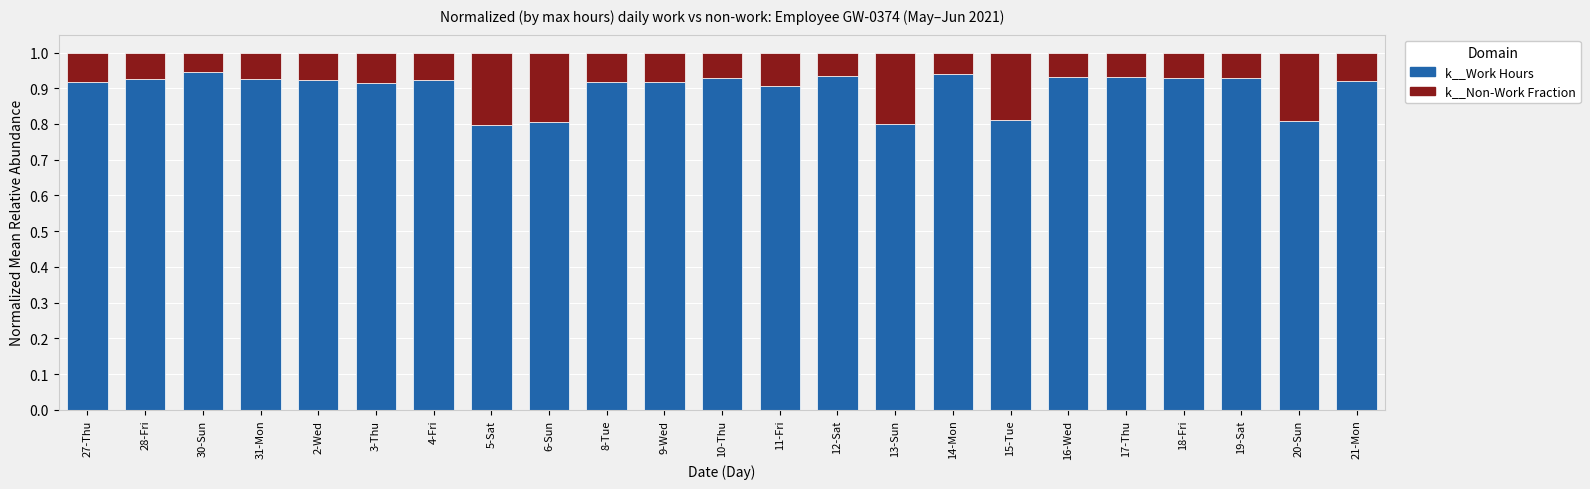

The value of k__Work Hours at 20-Sun is 0.8. True or false?

True